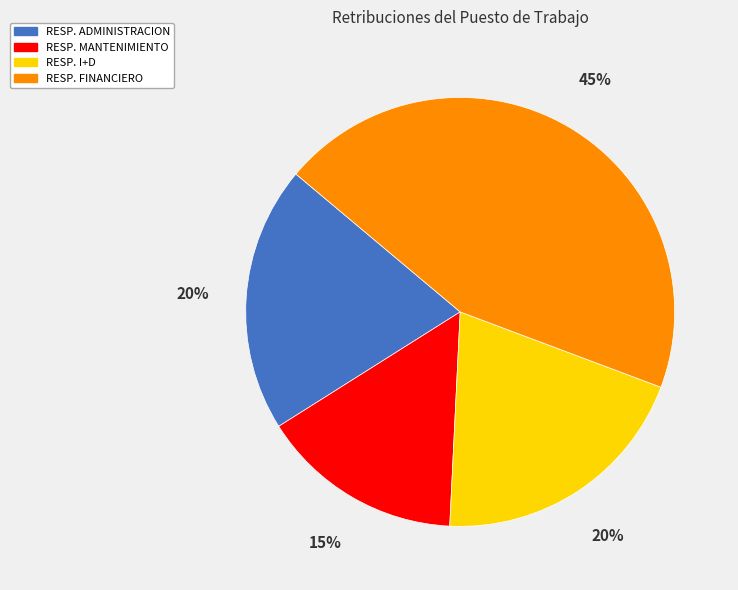

To the nearest percent, what is the average slice percentage?

25%